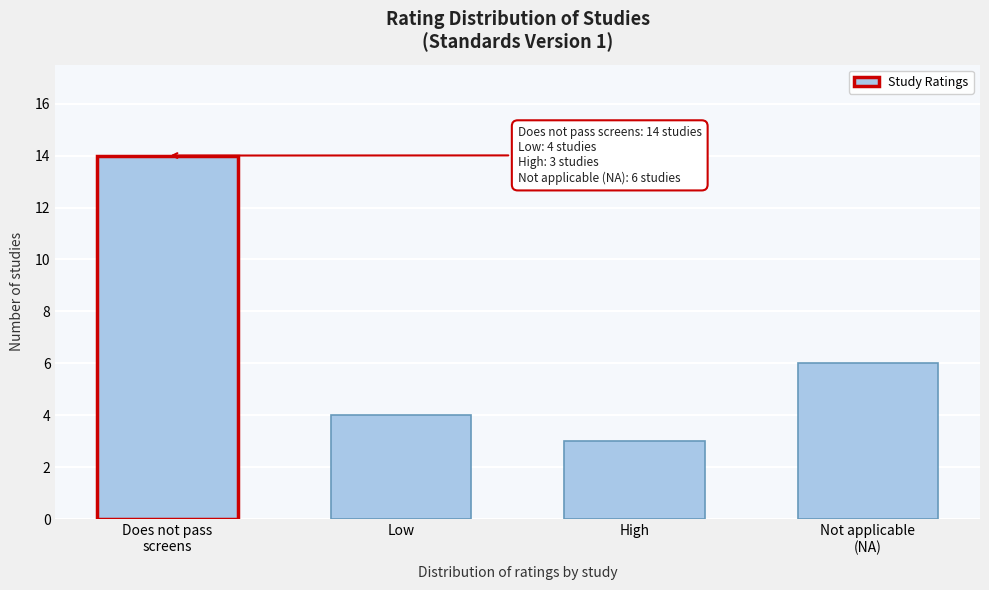

Reading left to right, extract all data points from this chart.

14	4	3	6